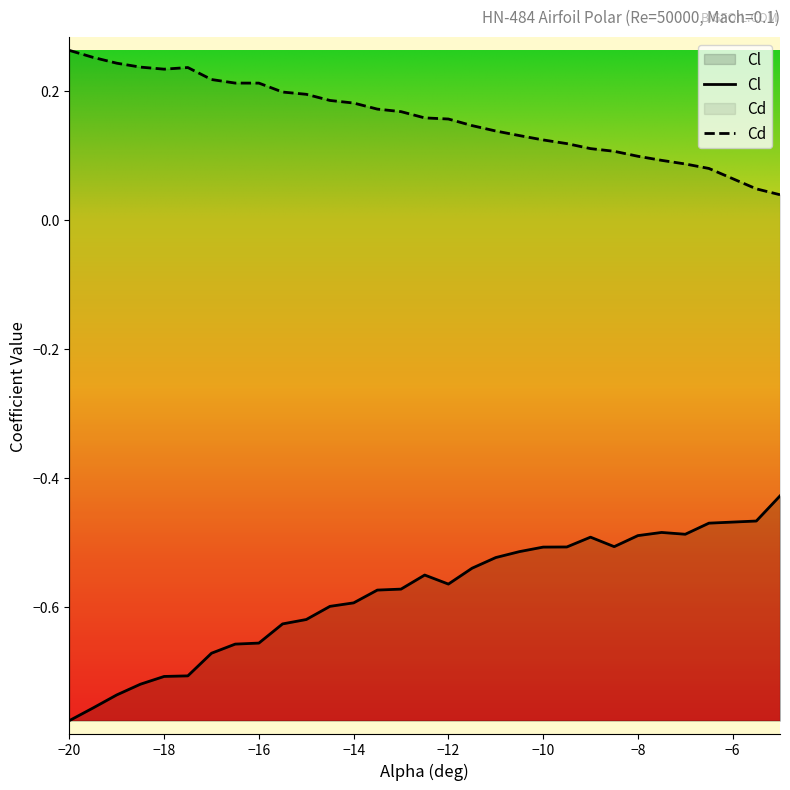

What is the label of the 16th point from the right?

-13